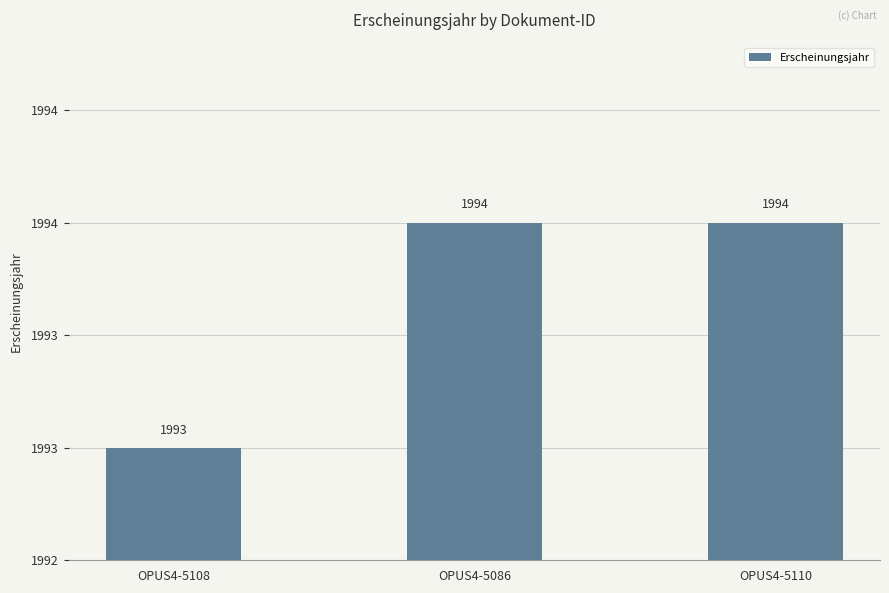

Does the chart contain any negative values?

No